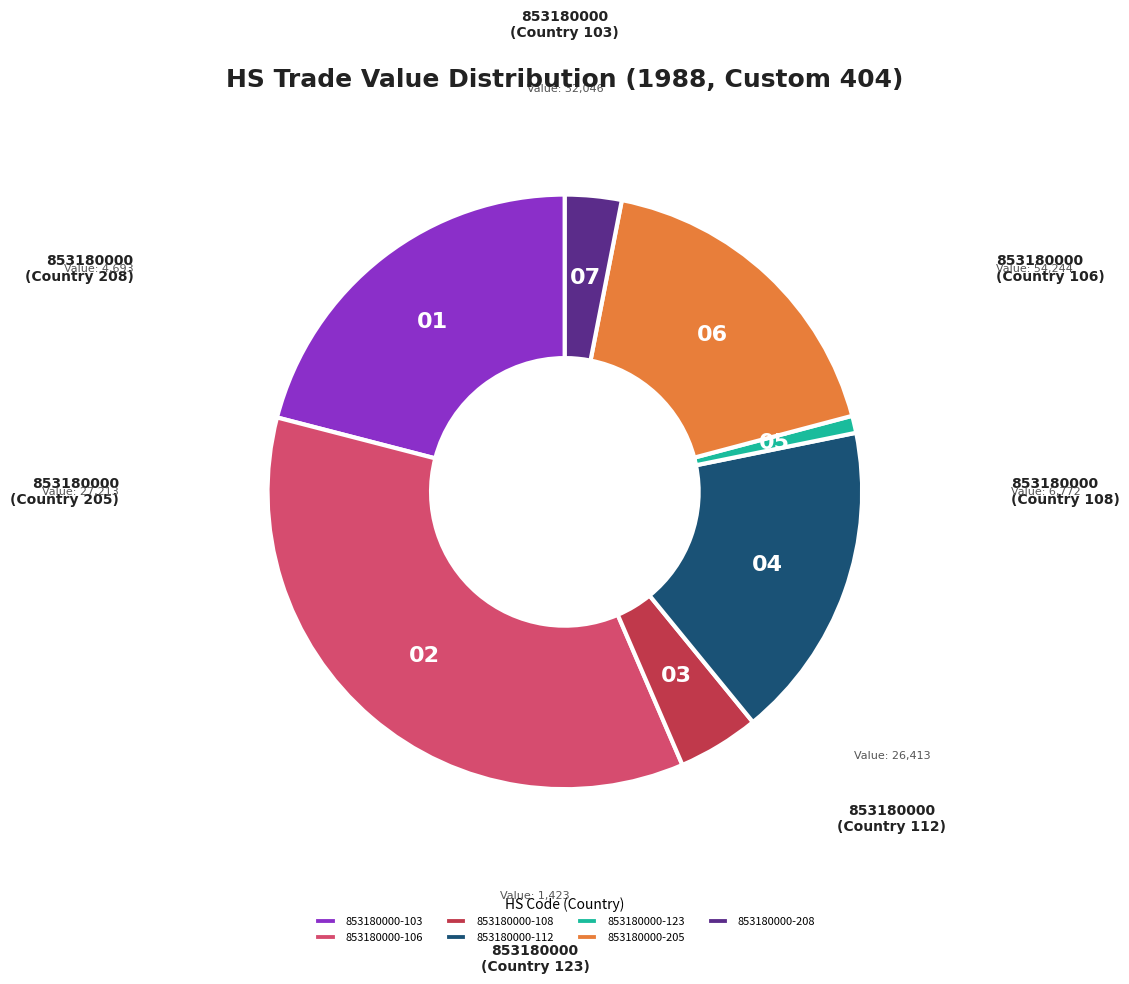

Is the sum of 853180000-205 and 853180000-123 greater than half?

No